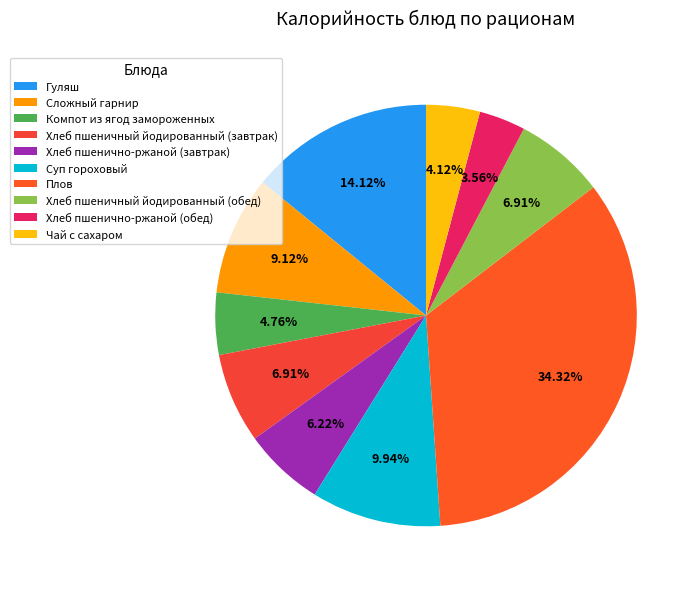

Which slice is the smallest?

Хлеб пшенично-ржаной (обед)